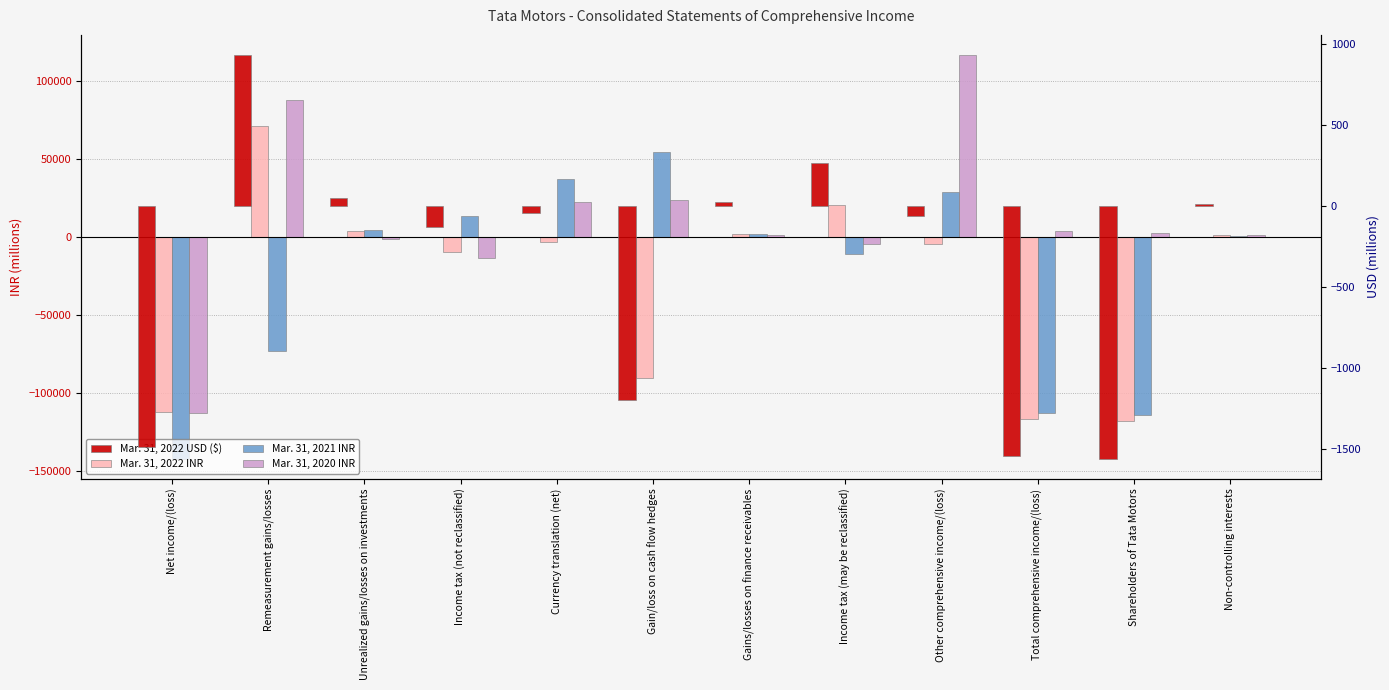

How many values in the Mar. 31, 2022 INR series are below -3279?

6